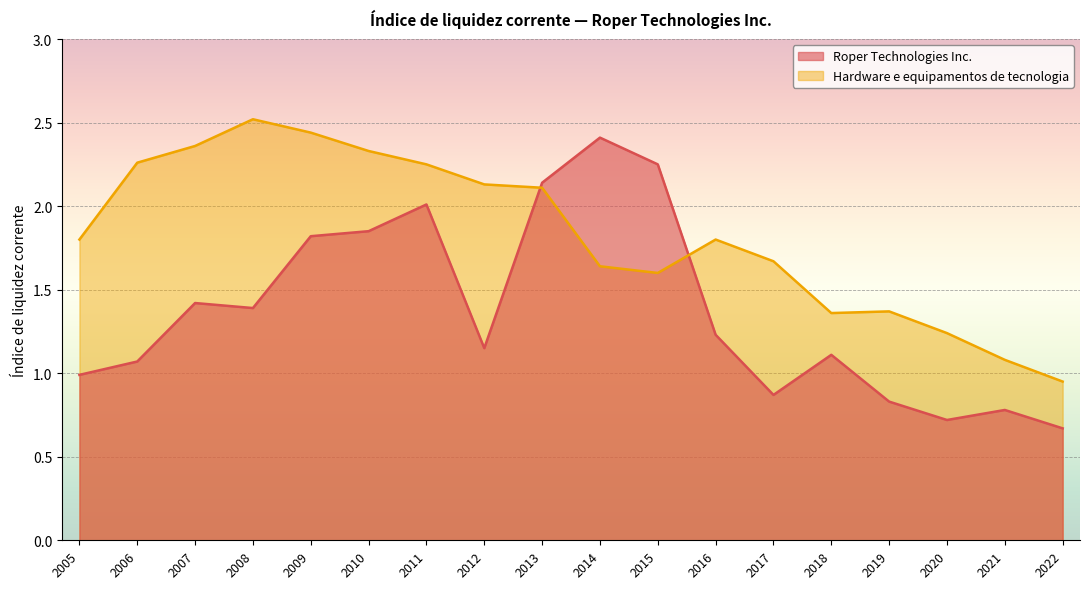

How many interior local valleys does the Roper Technologies Inc. series have?

4